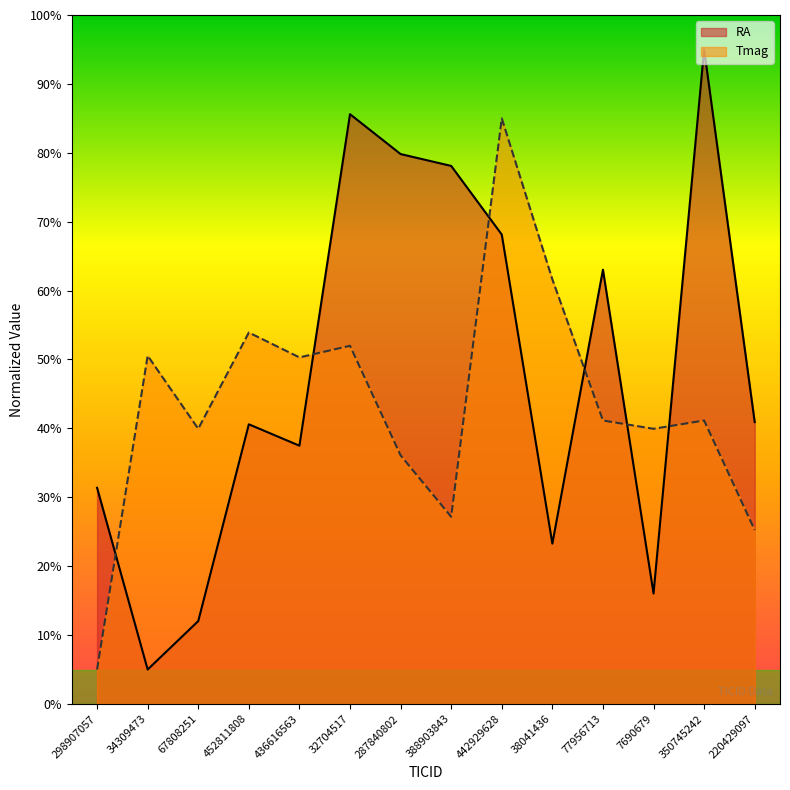

Where do Tmag and RA first cross each other?

298907057 and 34309473